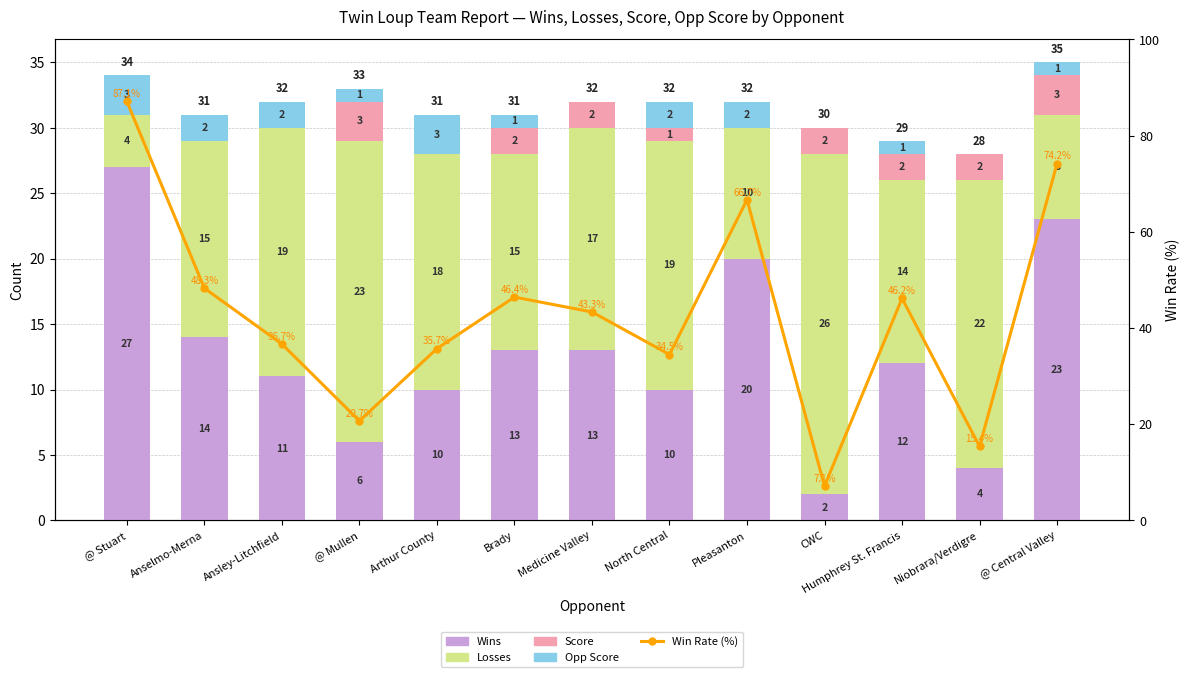

What is the greatest value displayed?

87.1